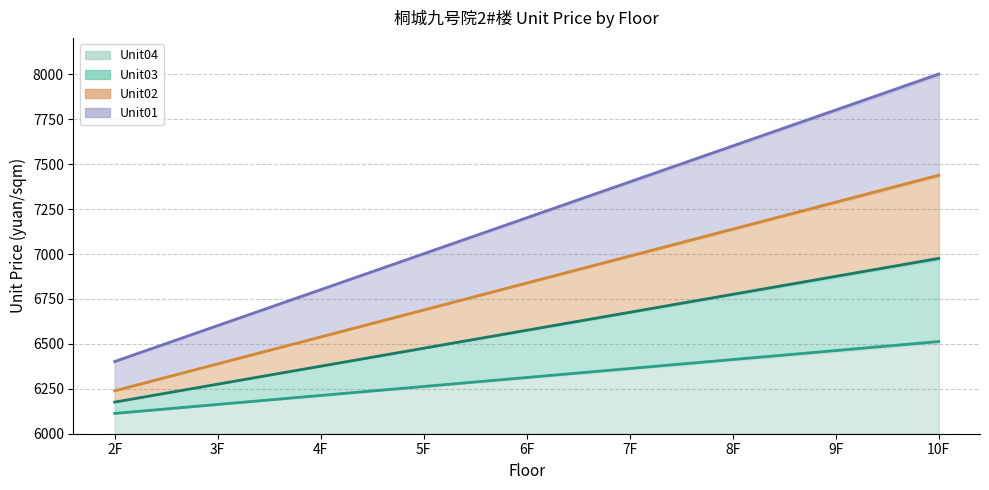

What position from the left is 6F?

5